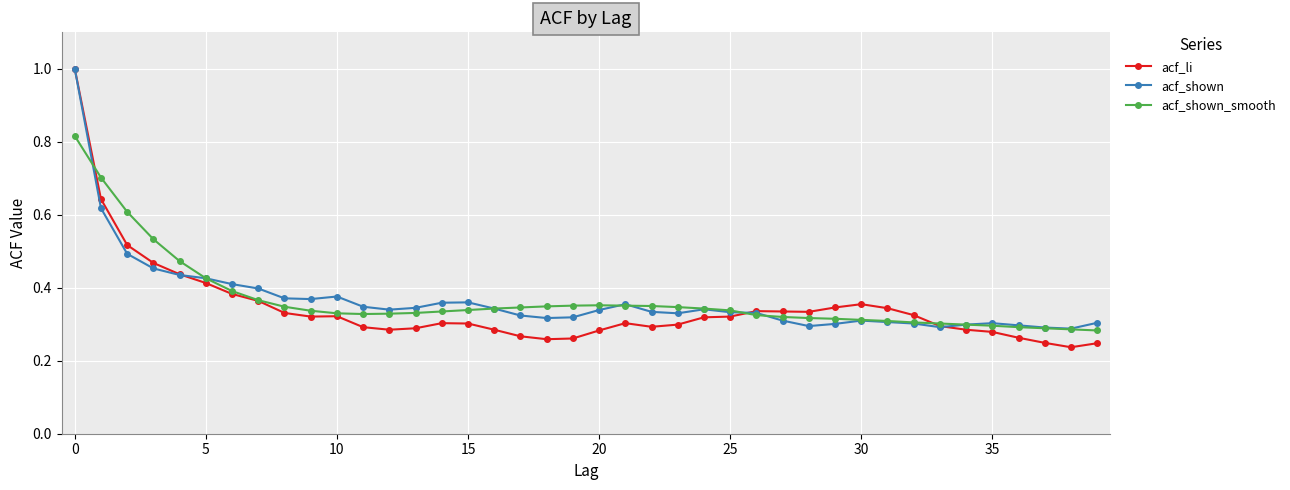

At how many categories does at least one series exceed 0?

40